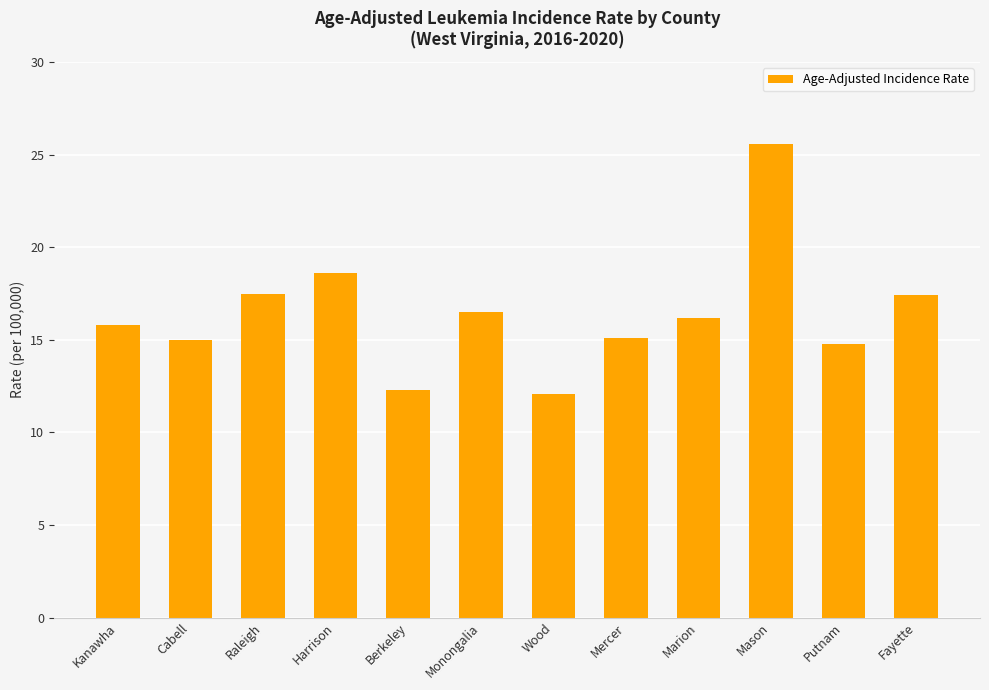

The value at Kanawha is 5.0. True or false?

False